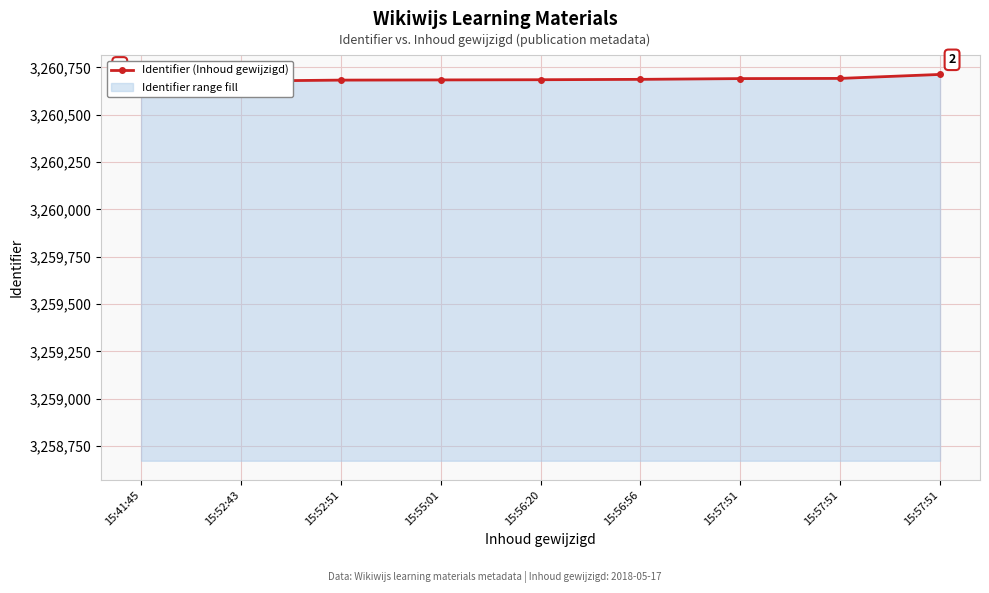

What is the sum of all values?

29346186